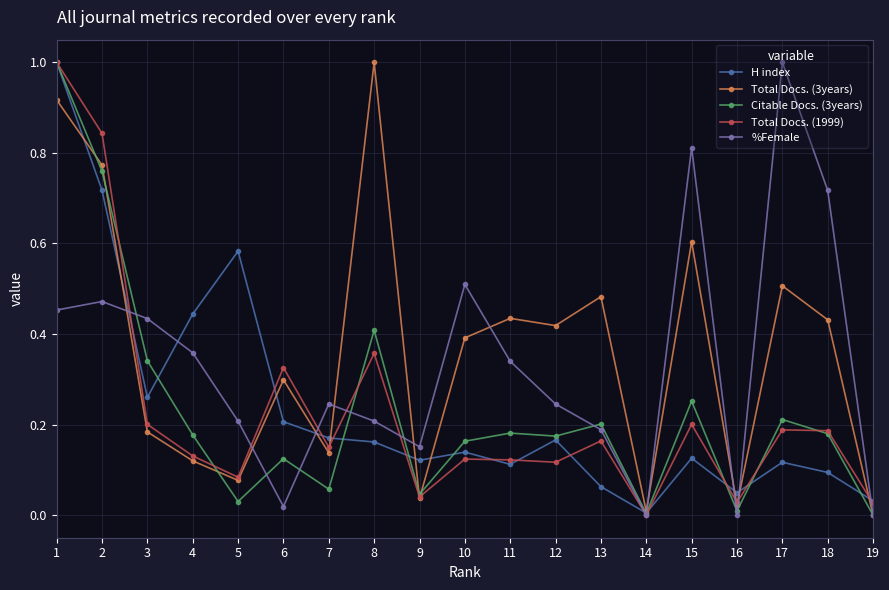

How many series are shown in this chart?

5